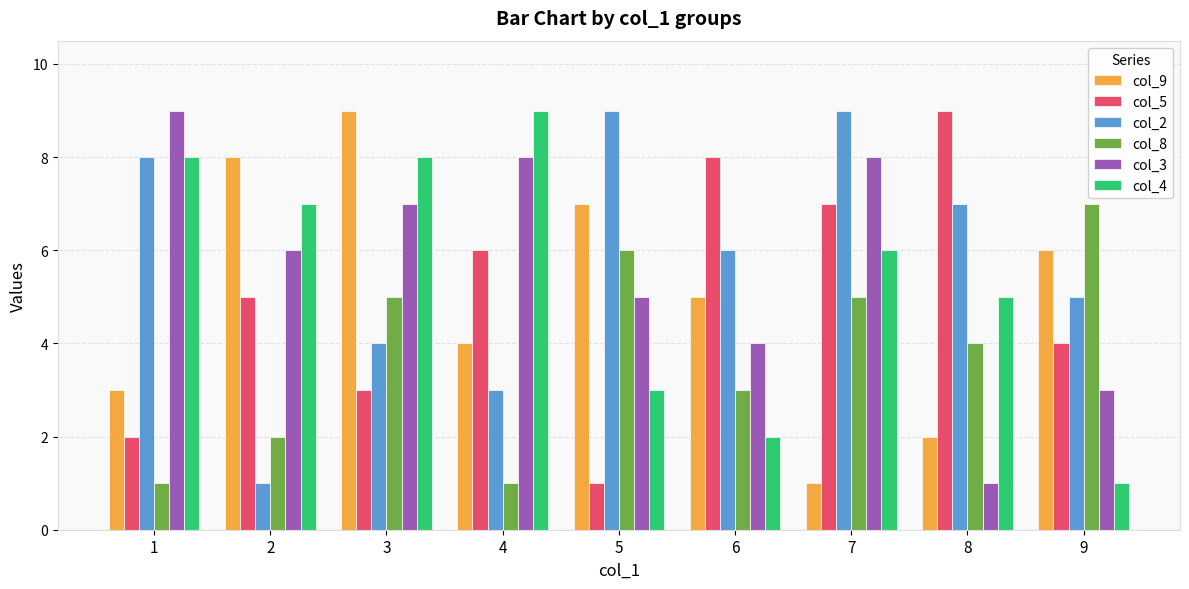

What are all the series names shown in the legend?

col_9, col_5, col_2, col_8, col_3, col_4